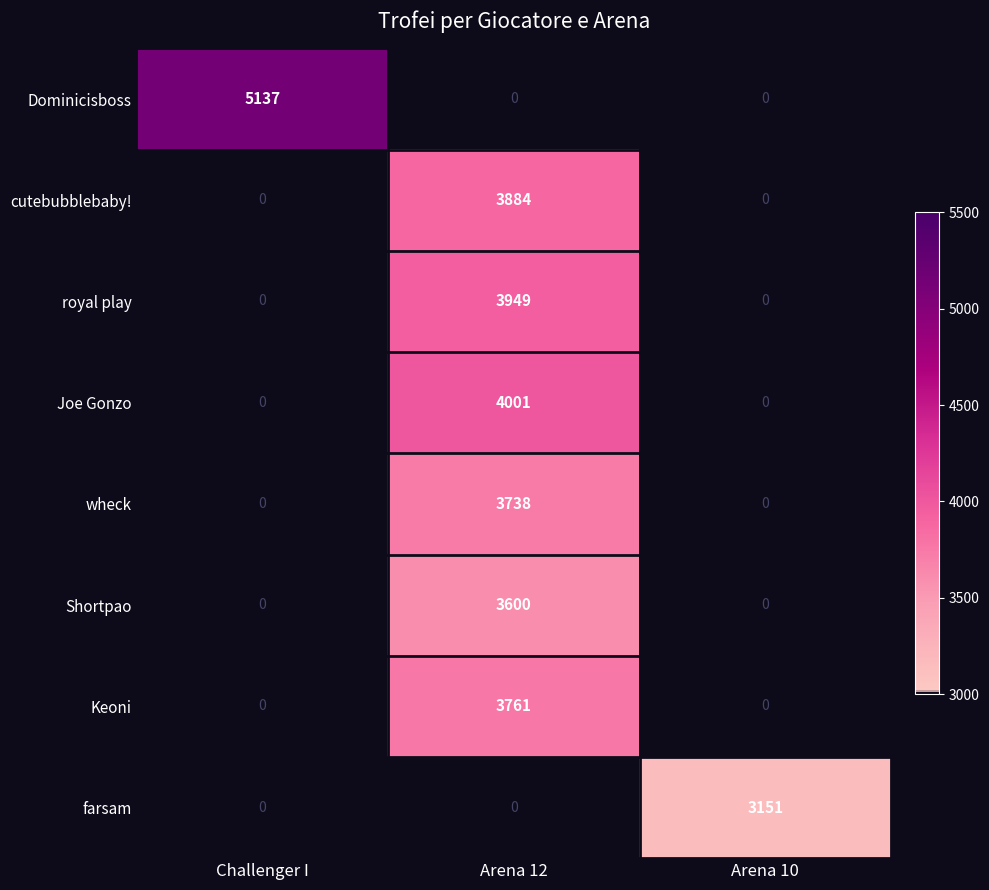

What is the maximum value shown in the chart?

5137.0